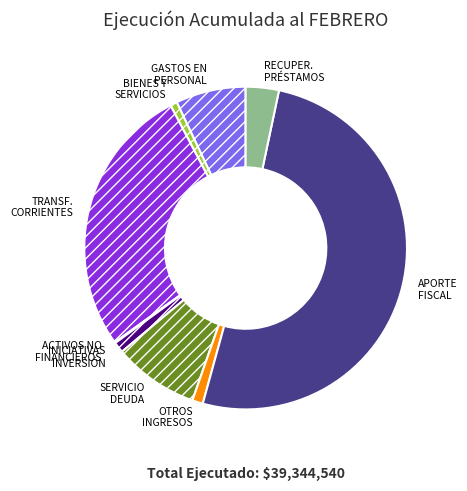

Is there a majority slice in this chart?

Yes